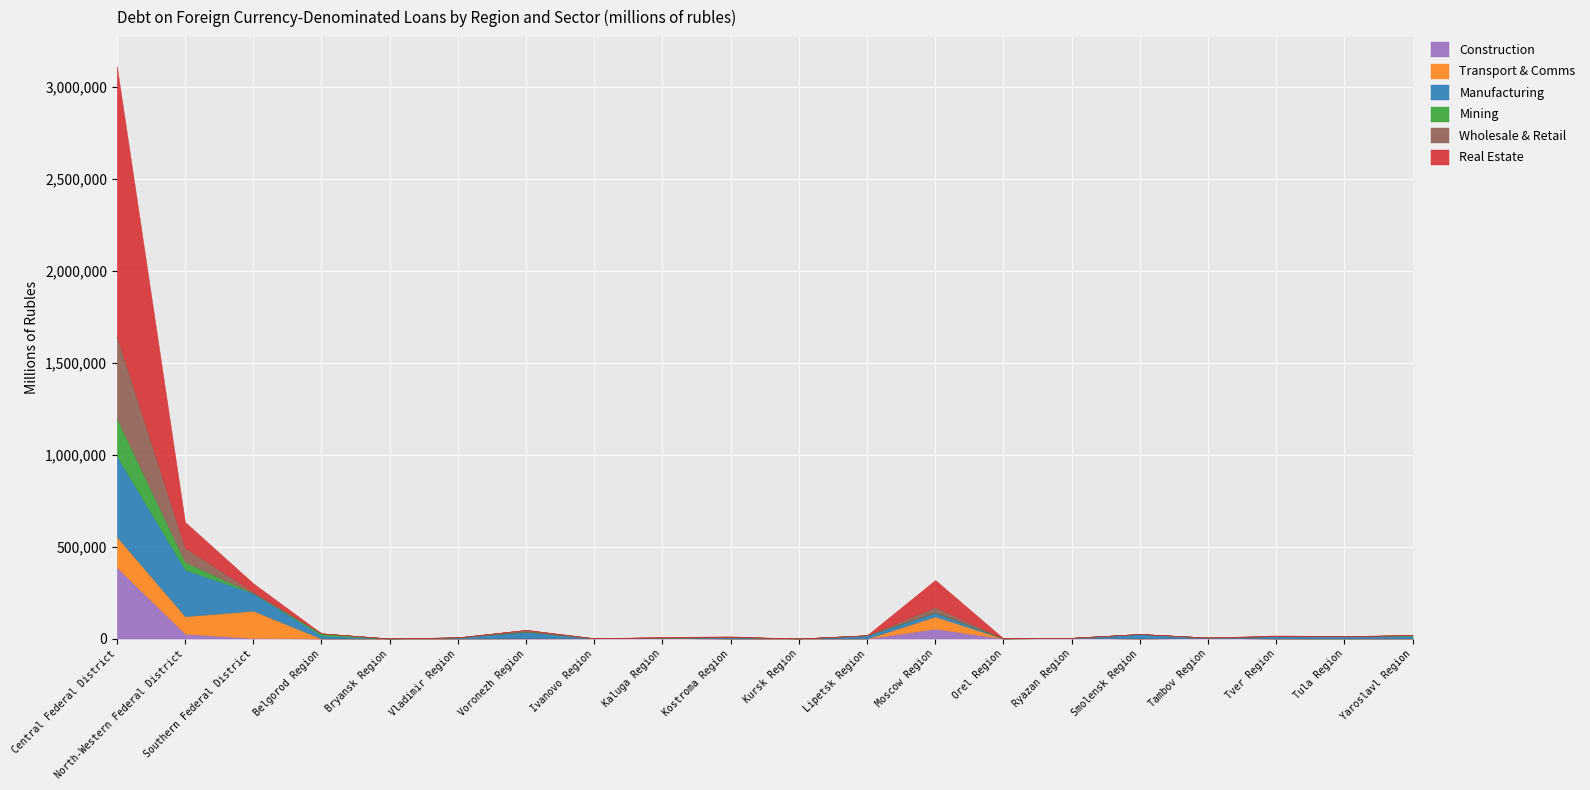

Which series ends up on top after the final intersection of Wholesale & Retail and Mining?

Mining